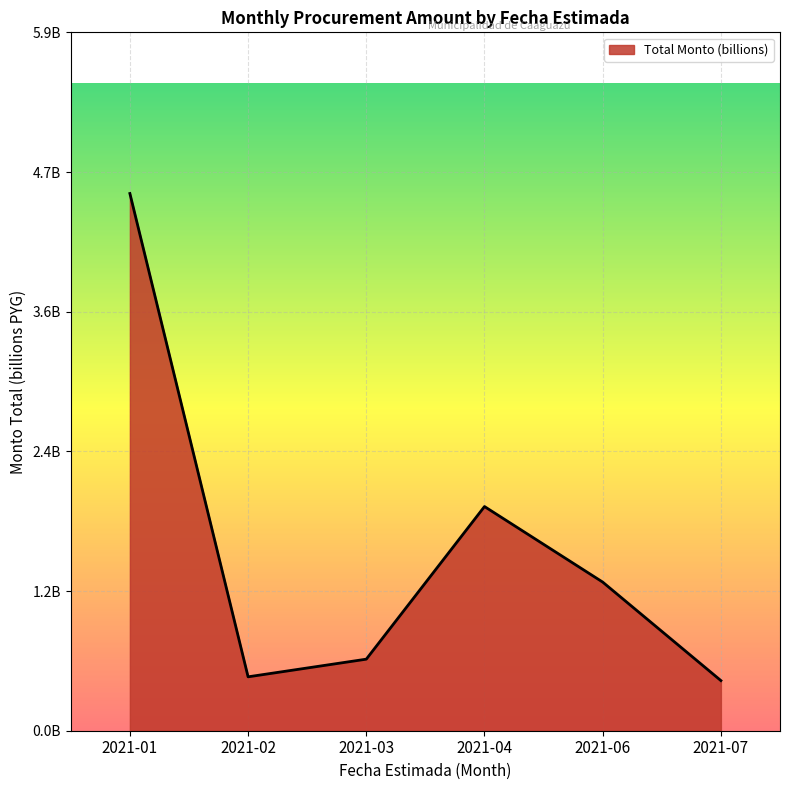

Which category has the lowest value across all series?

2021-07